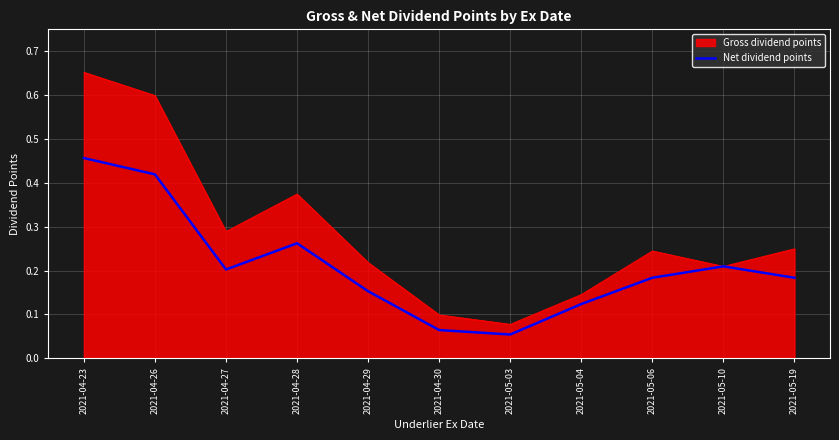

Is it true that Gross dividend points equals 0.2 at 2021-05-19?

True